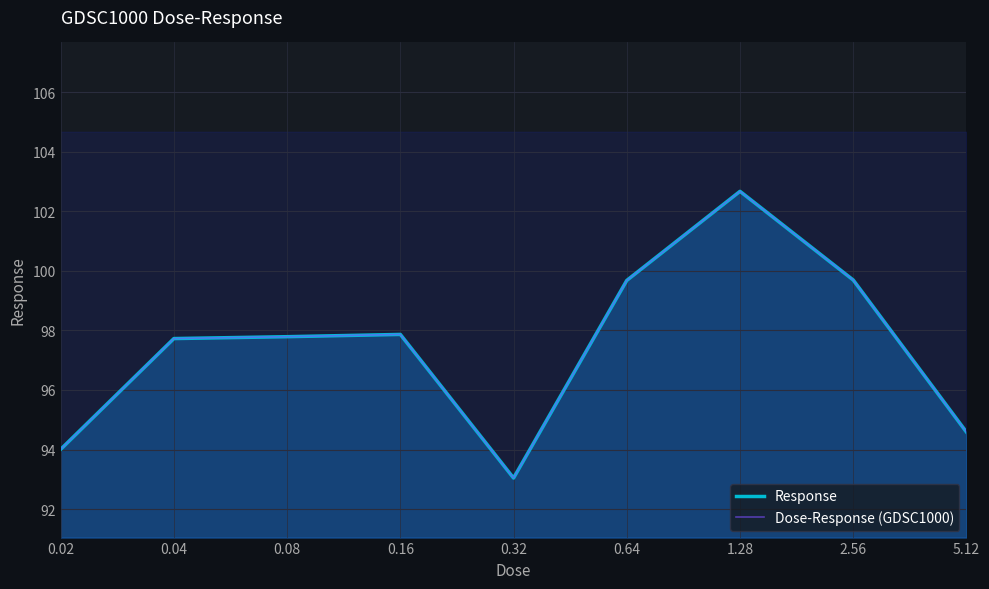

How many lines are shown in the chart?

2